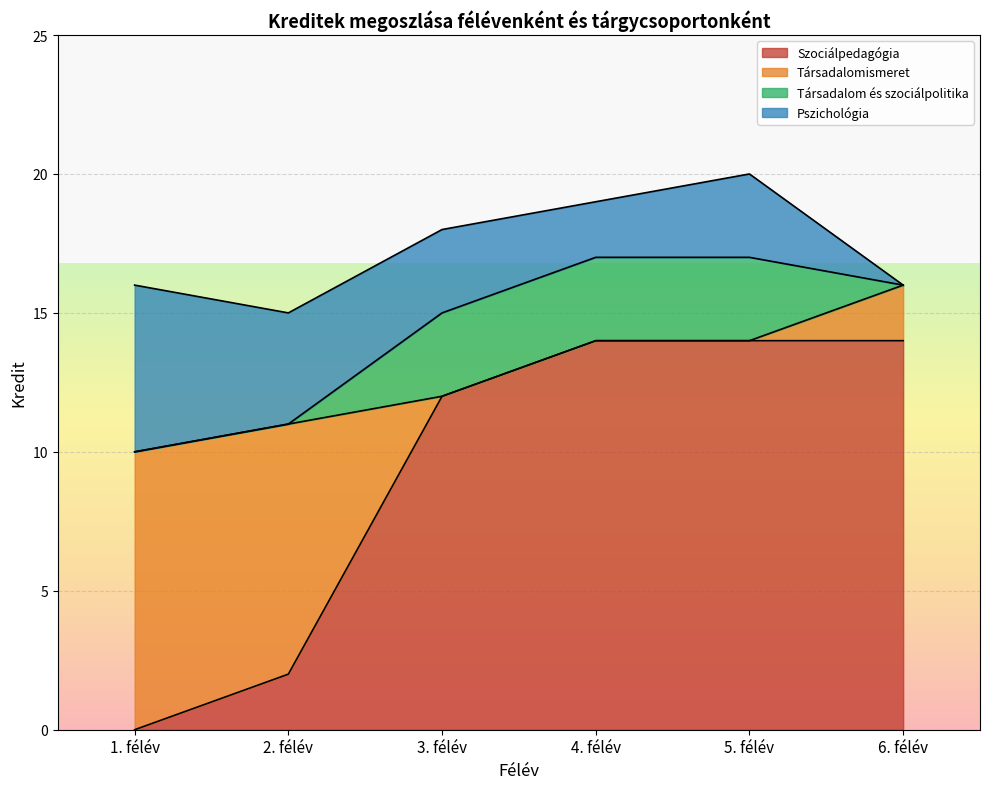

What is the total value across all series at 5. félév?

20